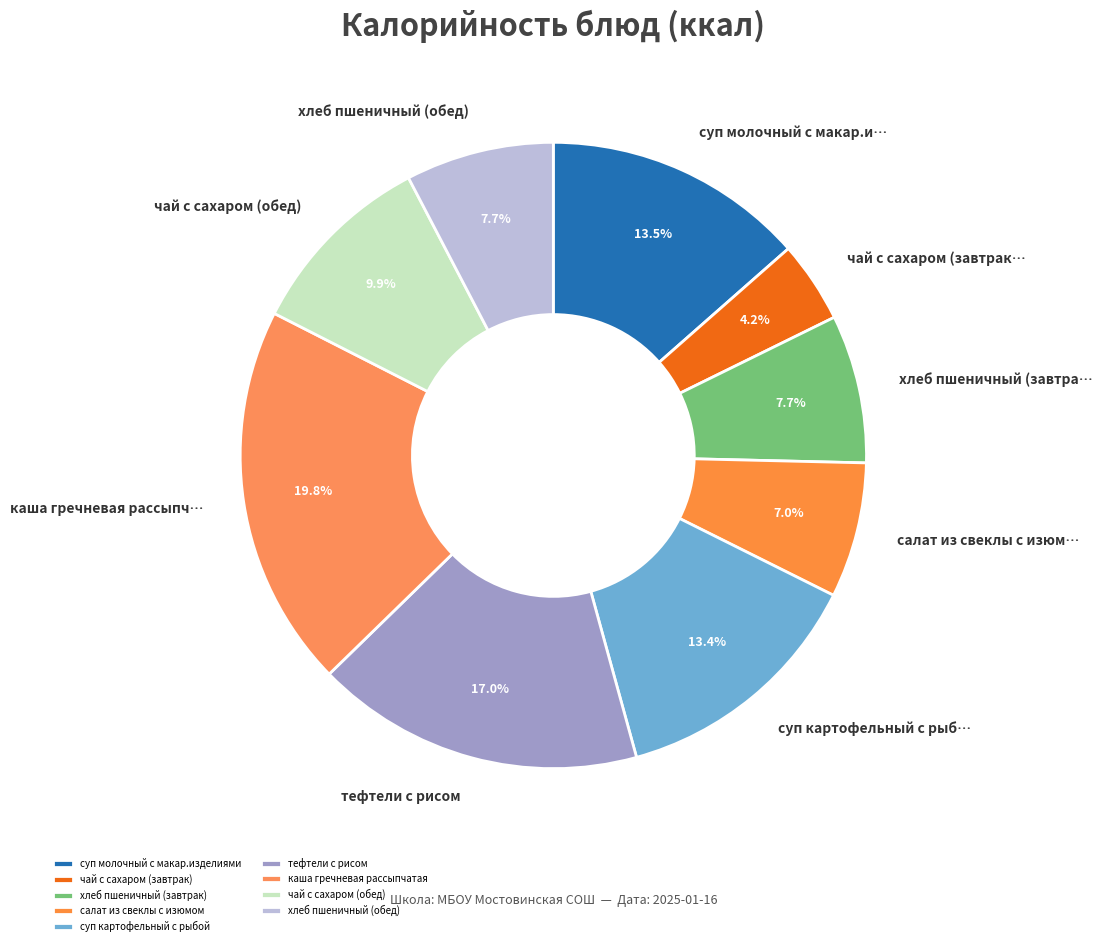

Is it true that хлеб пшеничный (завтрак) is 8% of the pie?

True